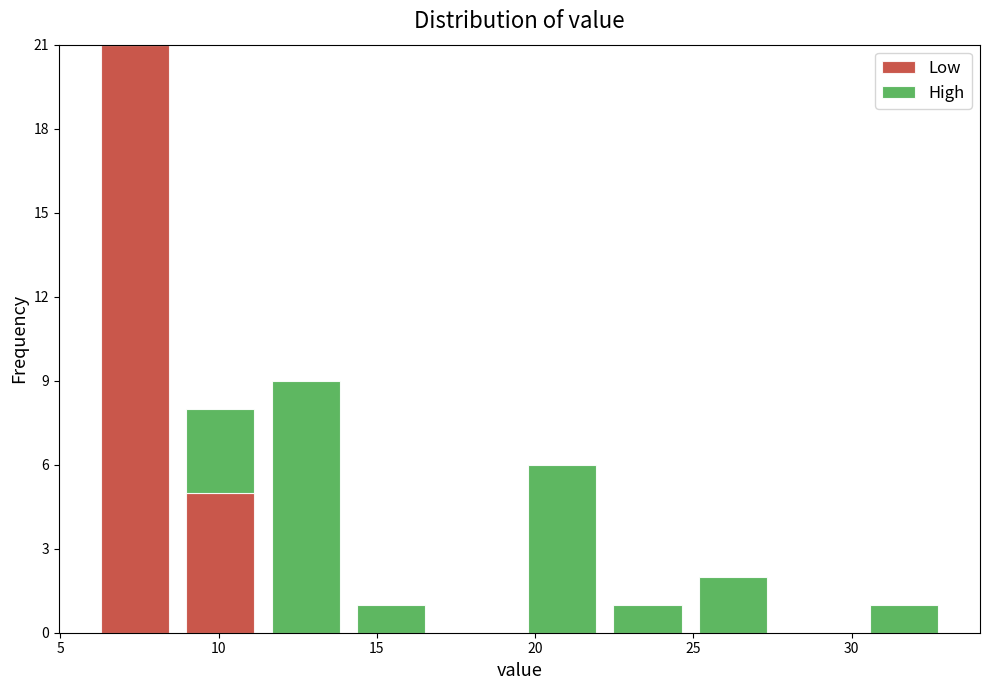

What is the total height of the stacked bar covering 22.2 to 24.9 on the x-axis? Neither the bar edges nor the heights are printed on the chart, so give them approximately, as read against the axes.

1